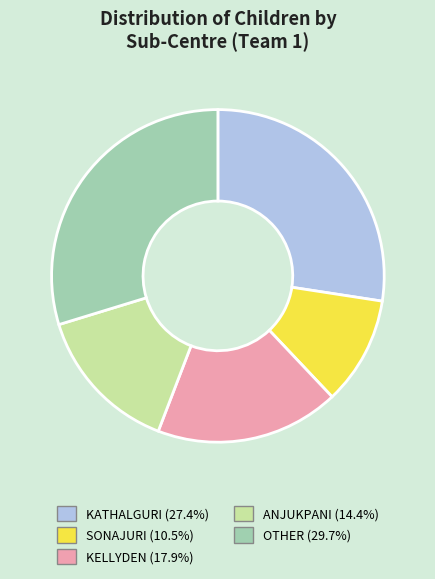

Is there any slice that represents more than half of the pie?

No